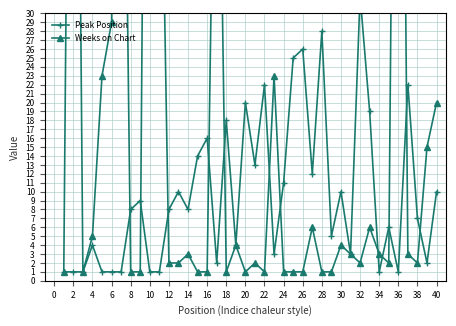

Which series has the widest spread of values?

Weeks on Chart